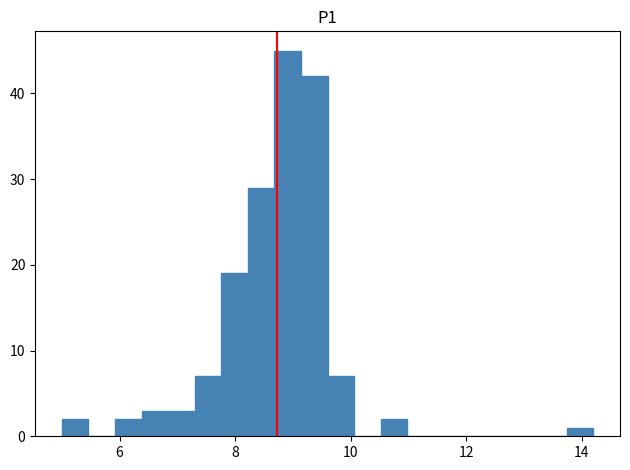

Read against the x-axis, roughly where is the centre of the tallest bar?

9.0